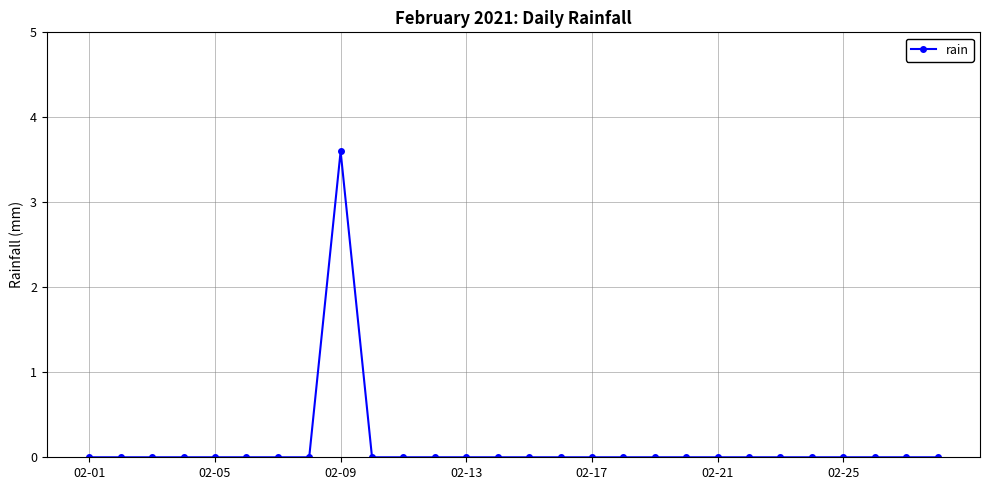

What is the maximum value shown in the chart?

3.6